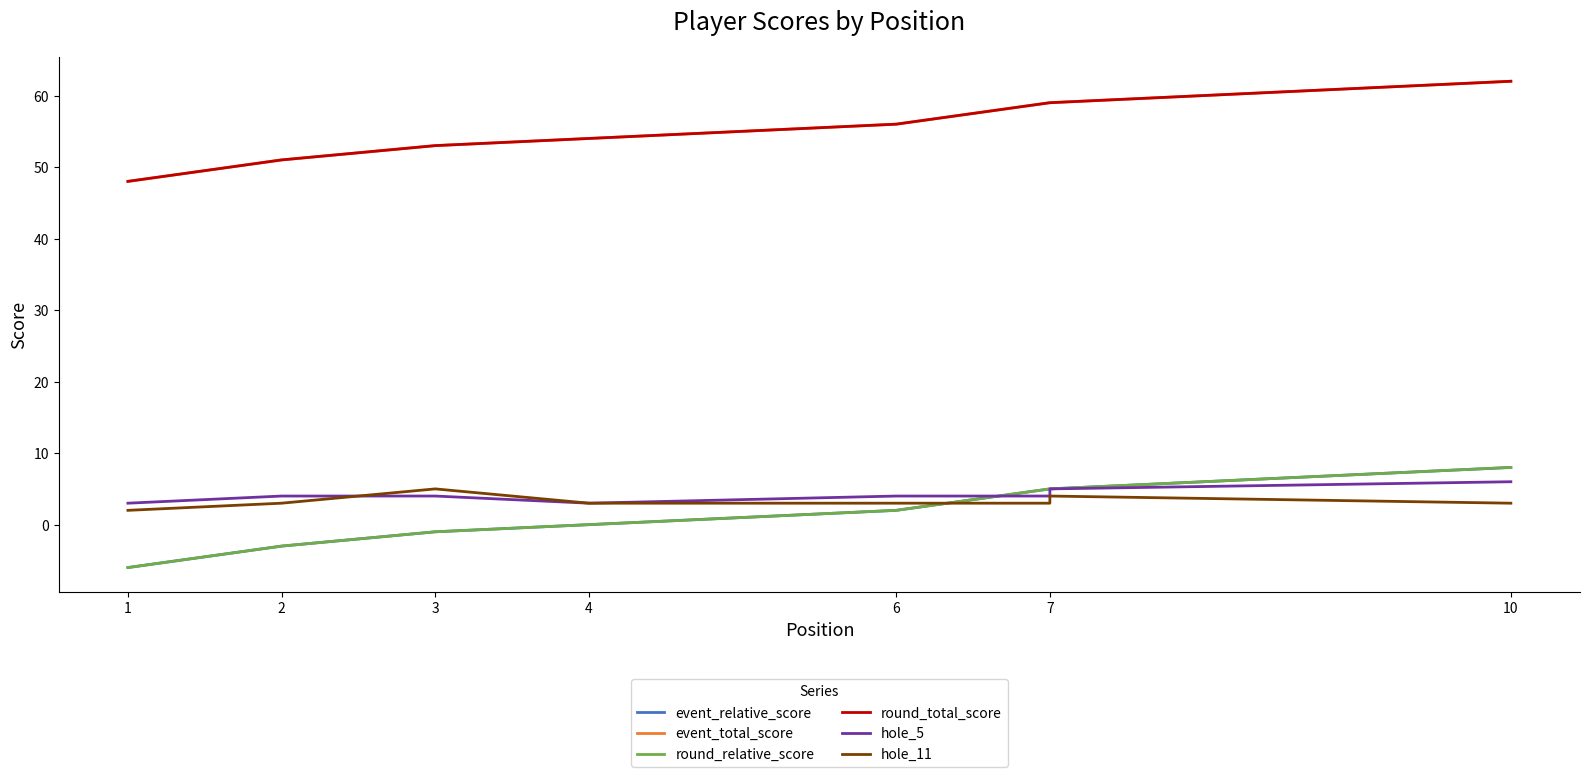

At which label does hole_11 first exceed 3?

3